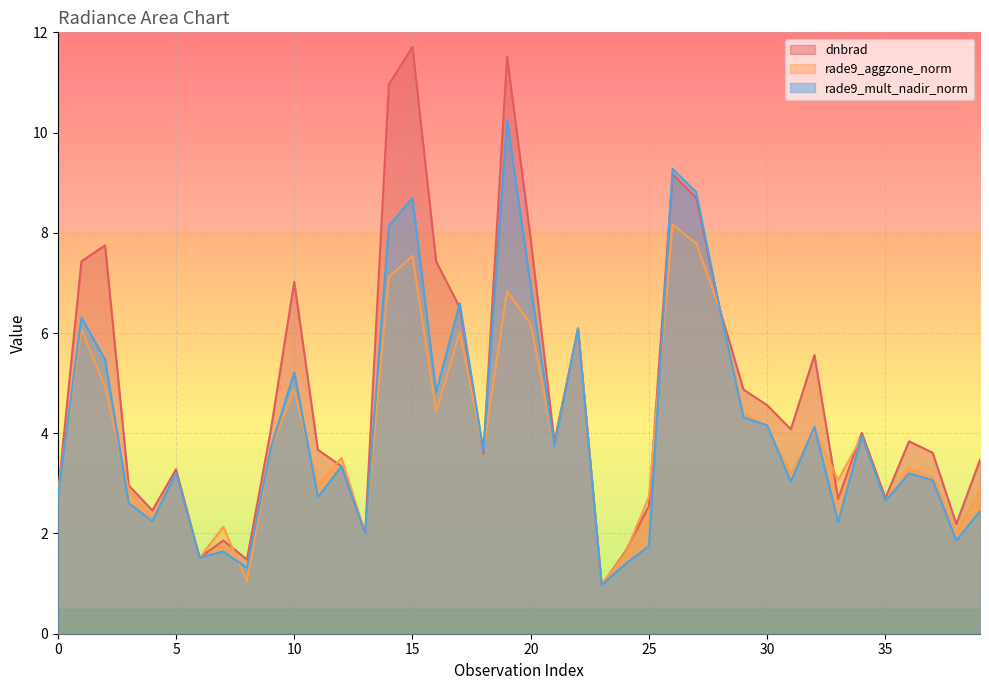

What is the maximum value for dnbrad?

11.7